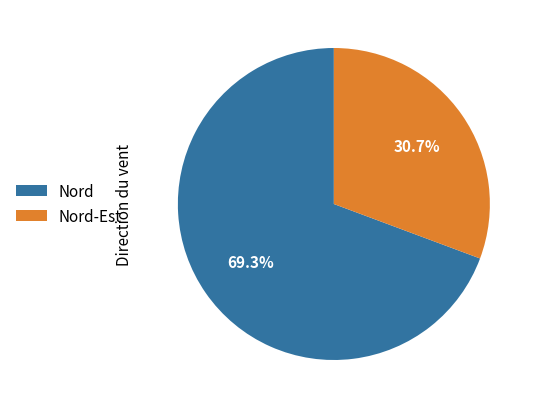

Approximately how many times larger is the value at Nord-Est compared to Nord?

0.4